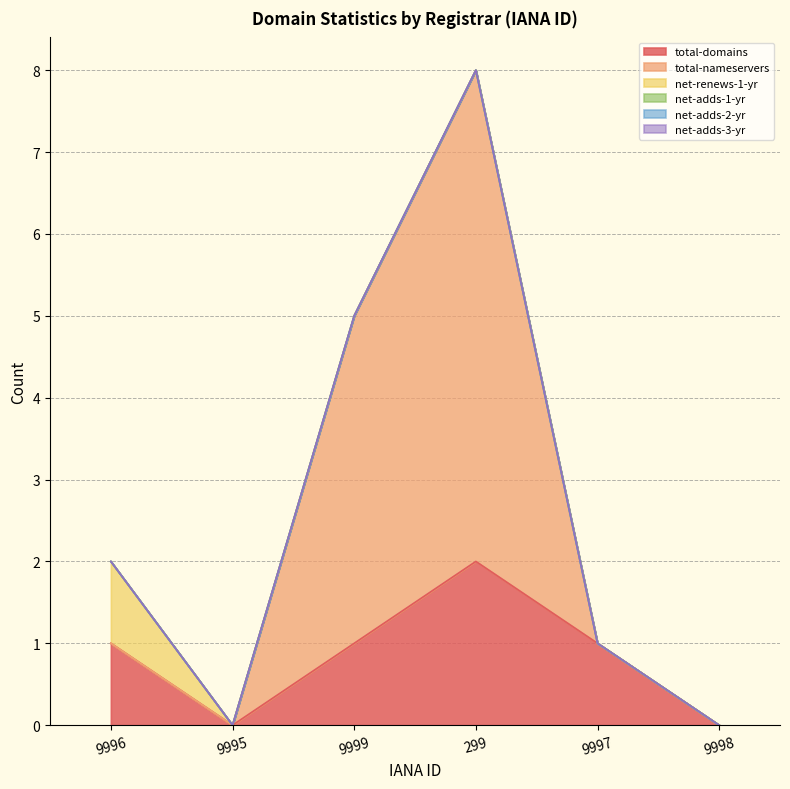

The total-domains series shows 1 at 9999. True or false?

False